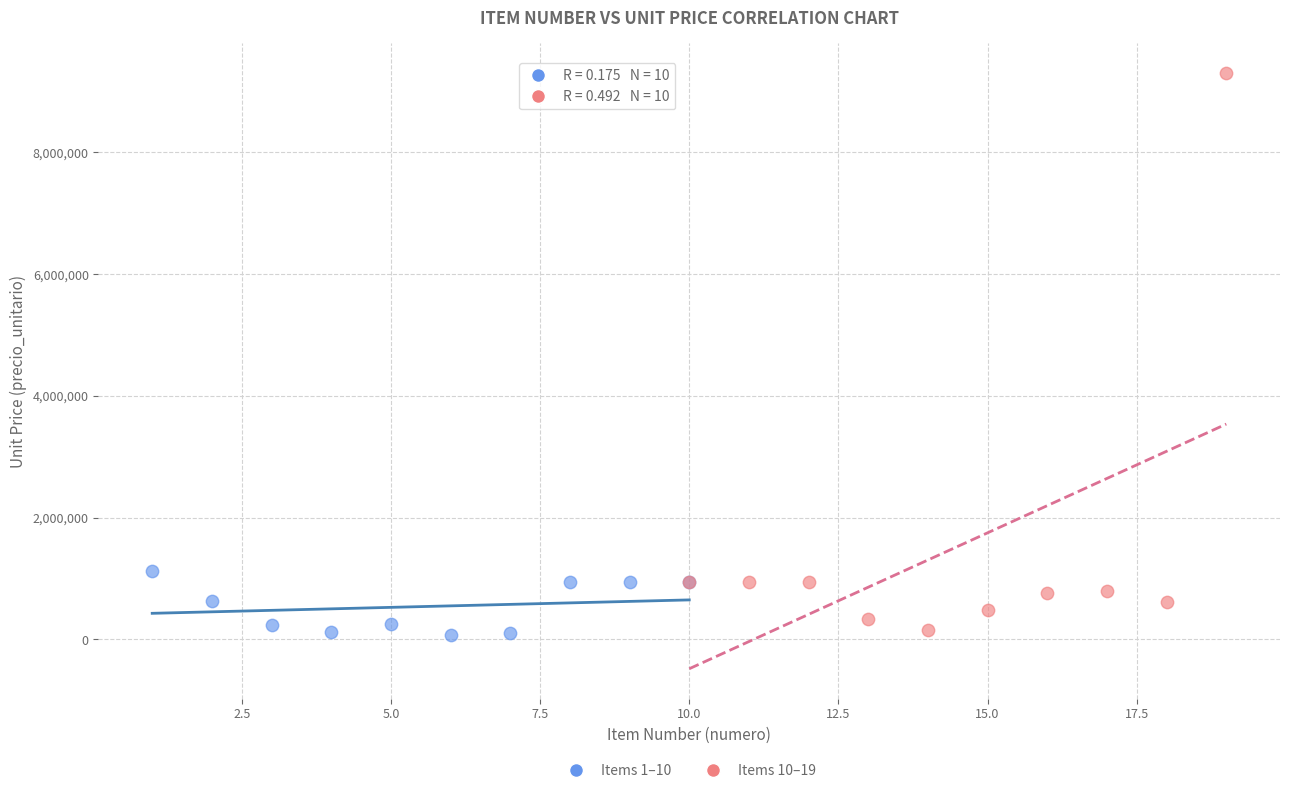

Which series contains the highest Y value?

Items 10–19